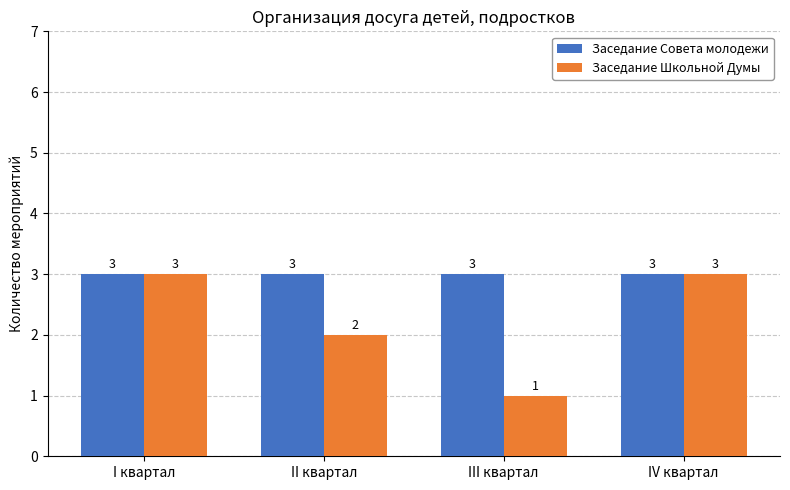

How many distinct data groups are displayed?

2